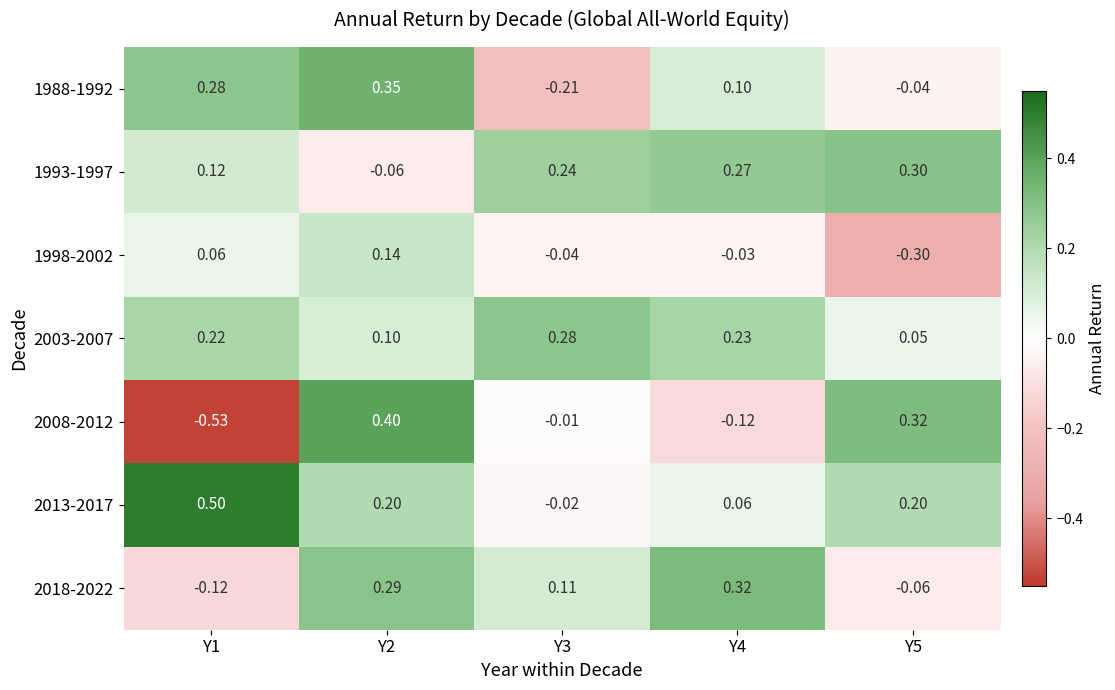

What is the total value across all series at Y2?

1.4